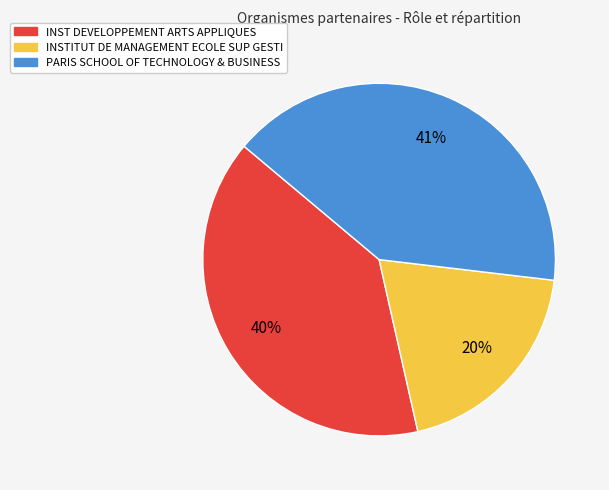

Is there any slice that represents more than half of the pie?

No